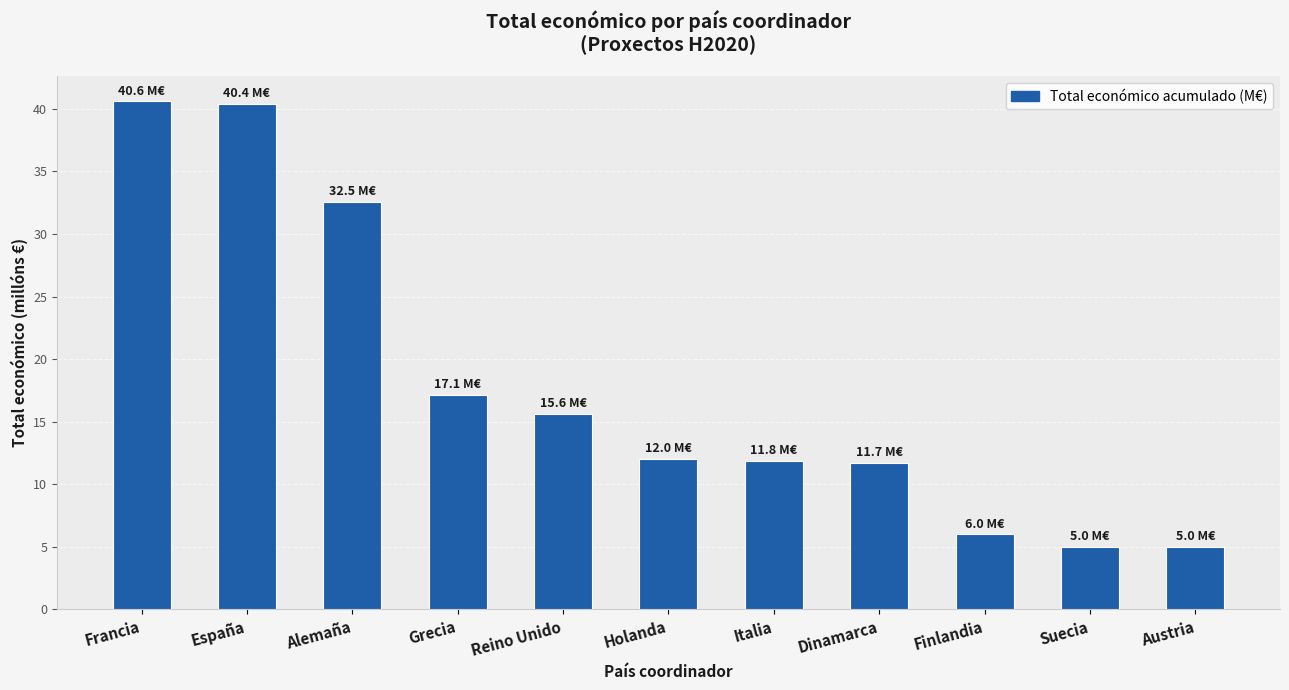

What is the label of the 11th bar from the right?

Francia